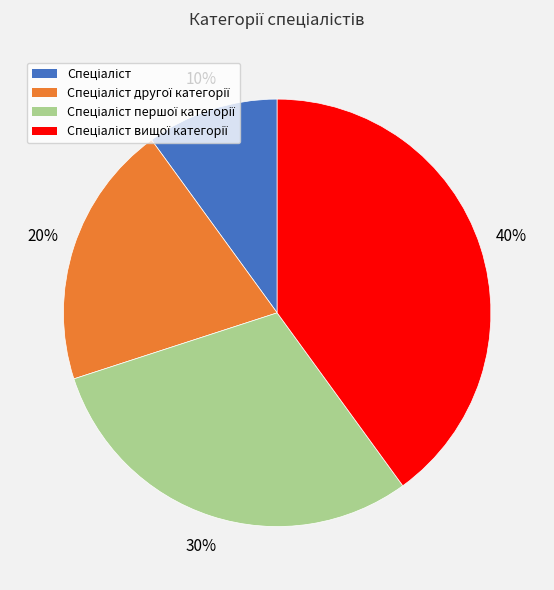

To the nearest percent, what is the average slice percentage?

25%